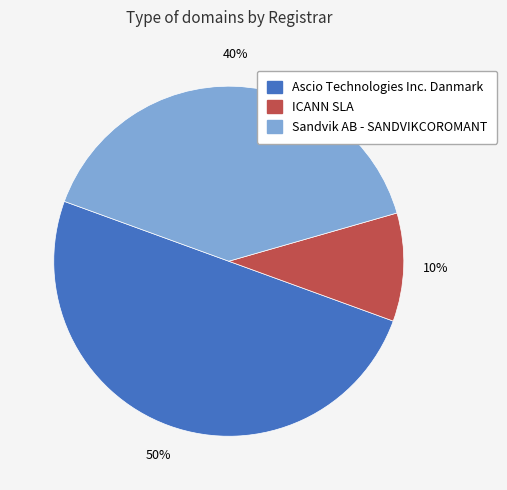

Count the number of slices in the pie.

3